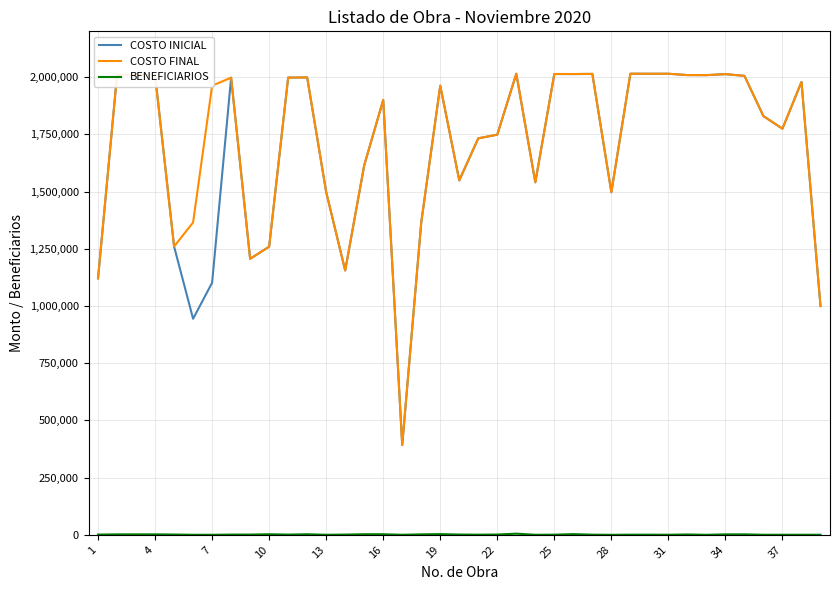

What is the lowest value of the COSTO INICIAL series?

392204.6